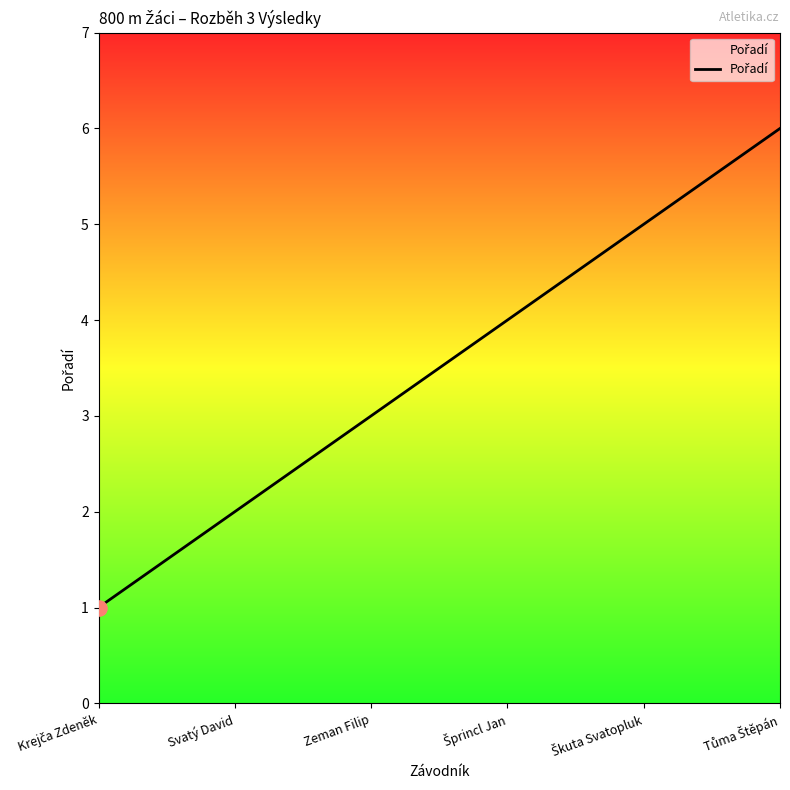

Approximately how many times larger is the value at Zeman Filip compared to Svatý David?

1.5